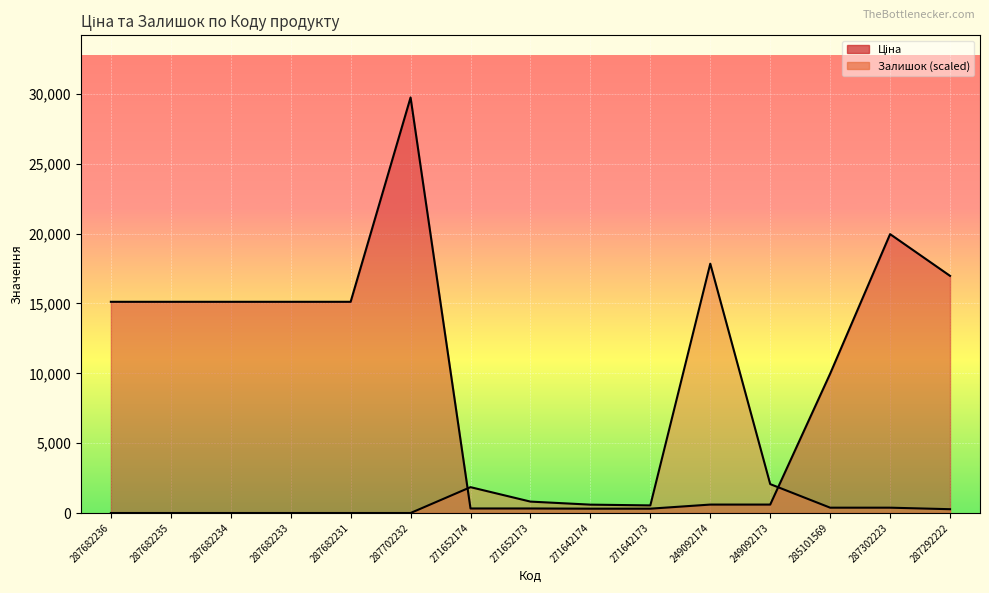

Is it true that Ціна equals 29747.2 at 287702232?

True